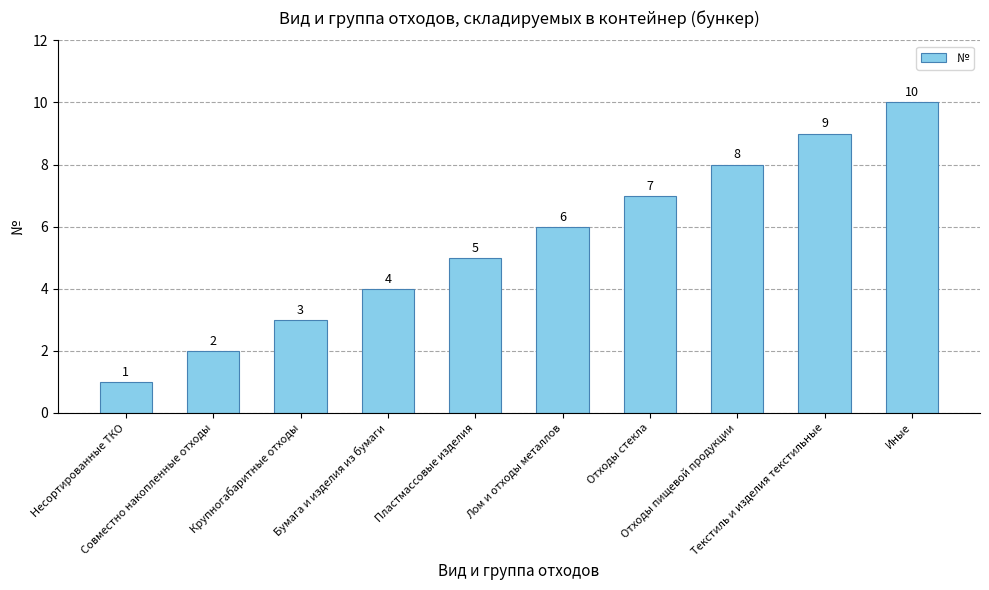

What is the difference between the maximum and second lowest values?

8